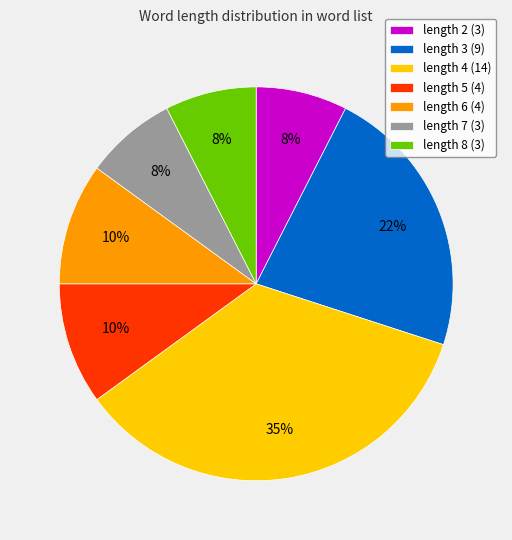

Combined, do length 8 (3) and length 7 (3) account for over 50%?

No